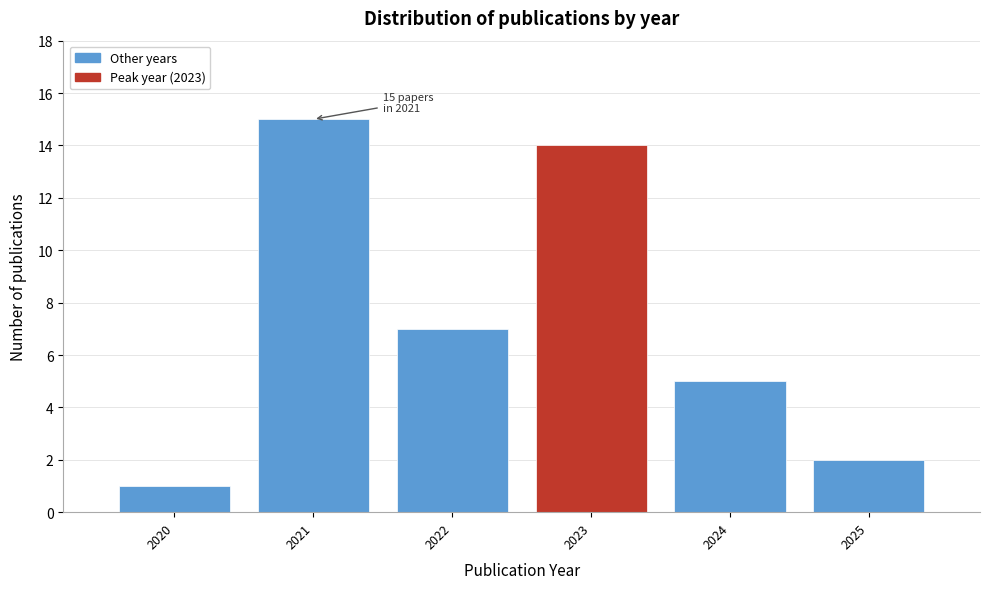

Reading left to right, list all the values displayed in this chart.

1	15	7	14	5	2